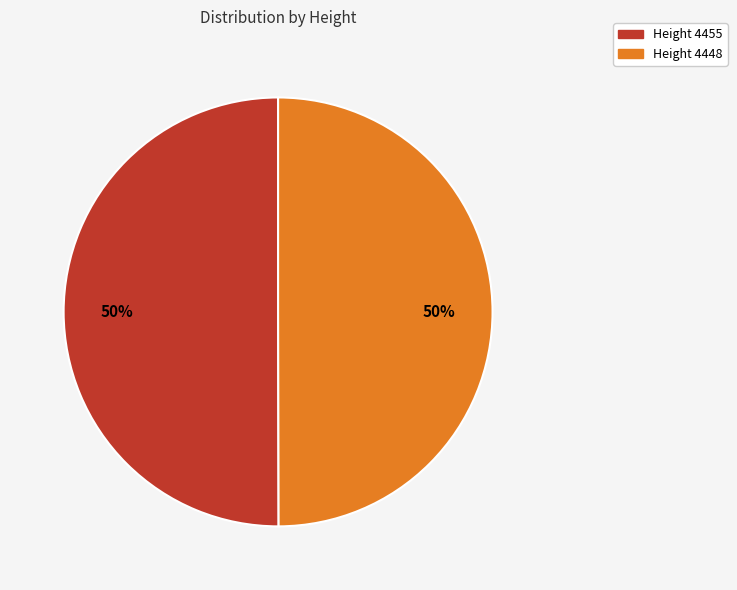

To the nearest percent, what is the average slice percentage?

50%